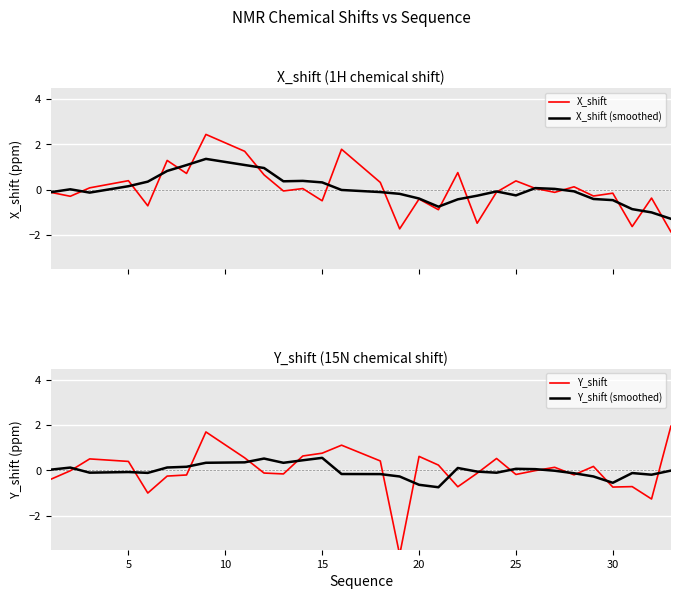

Is this an area chart (filled region under the line)?

No